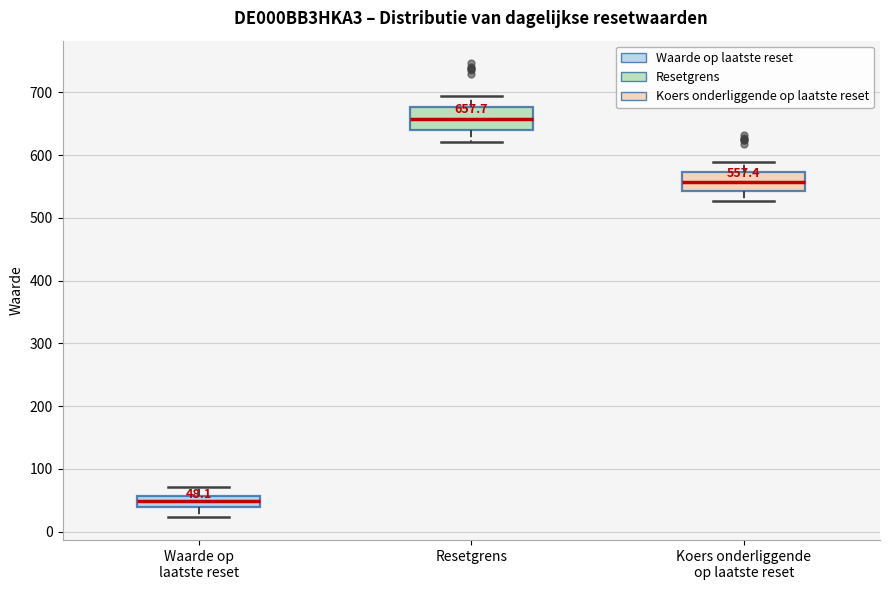

Which box has the highest median line?

Resetgrens